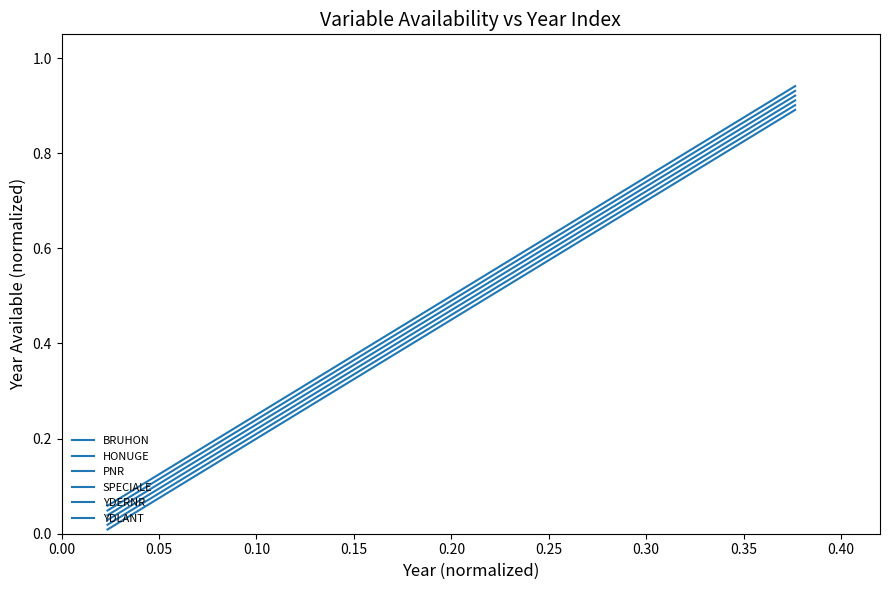

What is the difference between the maximum and minimum values in the PNR series?

0.9